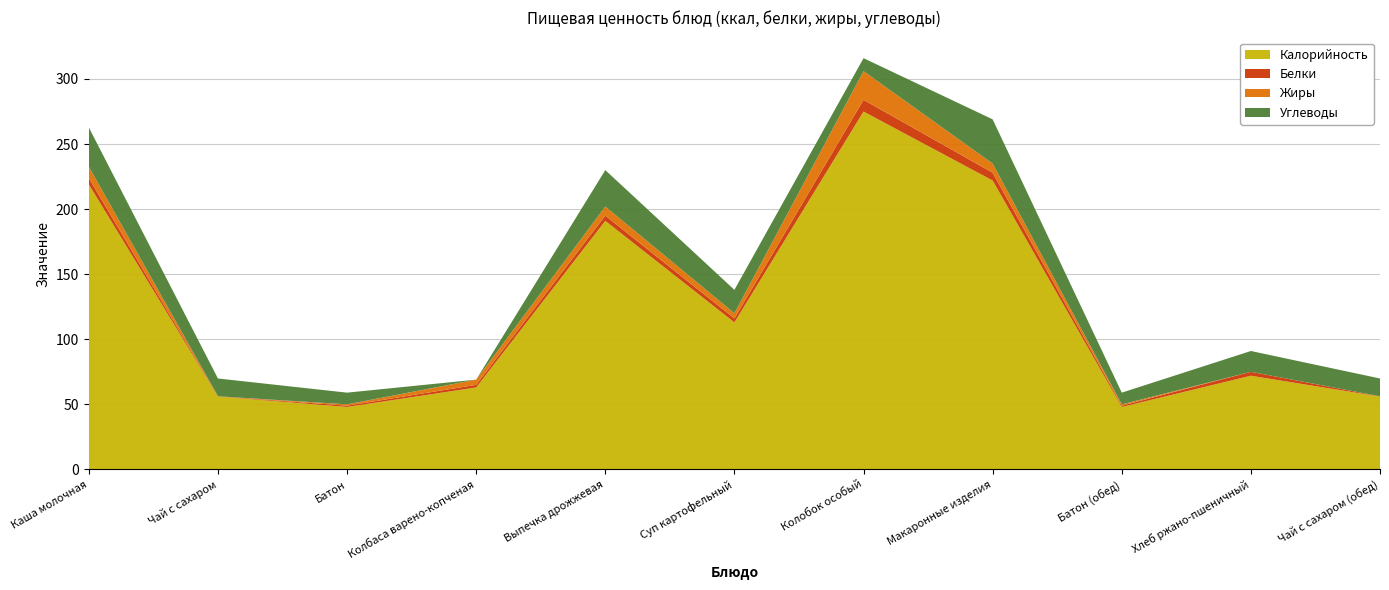

Reading right to left, what are all the values shown in this chart?

Калорийность: Чай с сахаром (обед)=56.0	Хлеб ржано-пшеничный=72.0	Батон (обед)=48.0	Макаронные изделия=222.0	Колобок особый=275.0	Суп картофельный=113.0	Выпечка дрожжевая=191.0	Колбаса варено-копченая=63.0	Батон=48.0	Чай с сахаром=56.0	Каша молочная=219.0
Белки: Чай с сахаром (обед)=0.2	Хлеб ржано-пшеничный=3.0	Батон (обед)=1.0	Макаронные изделия=6.0	Колобок особый=9.0	Суп картофельный=3.0	Выпечка дрожжевая=4.0	Колбаса варено-копченая=2.0	Батон=1.0	Чай с сахаром=0.2	Каша молочная=4.8
Жиры: Чай с сахаром (обед)=0.0	Хлеб ржано-пшеничный=0.0	Батон (обед)=1.0	Макаронные изделия=7.0	Колобок особый=22.0	Суп картофельный=4.0	Выпечка дрожжевая=7.0	Колбаса варено-копченая=4.0	Батон=1.0	Чай с сахаром=0.0	Каша молочная=8.8
Углеводы: Чай с сахаром (обед)=13.7	Хлеб ржано-пшеничный=16.0	Батон (обед)=9.0	Макаронные изделия=34.0	Колобок особый=10.0	Суп картофельный=18.0	Выпечка дрожжевая=28.0	Колбаса варено-копченая=0.0	Батон=9.0	Чай с сахаром=13.7	Каша молочная=30.1